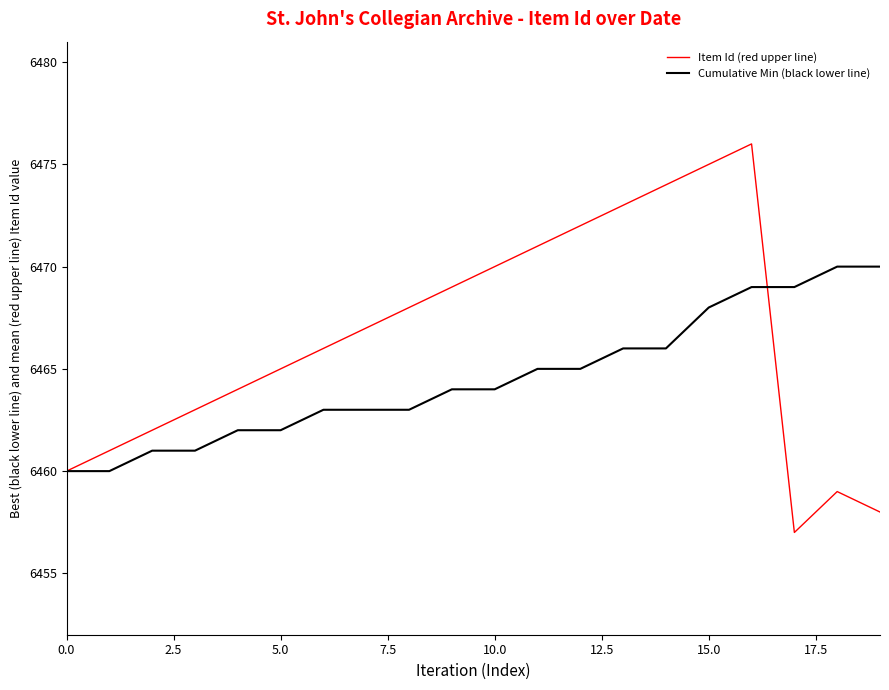

What is the highest value of the Cumulative Min (black lower line) series?

6470